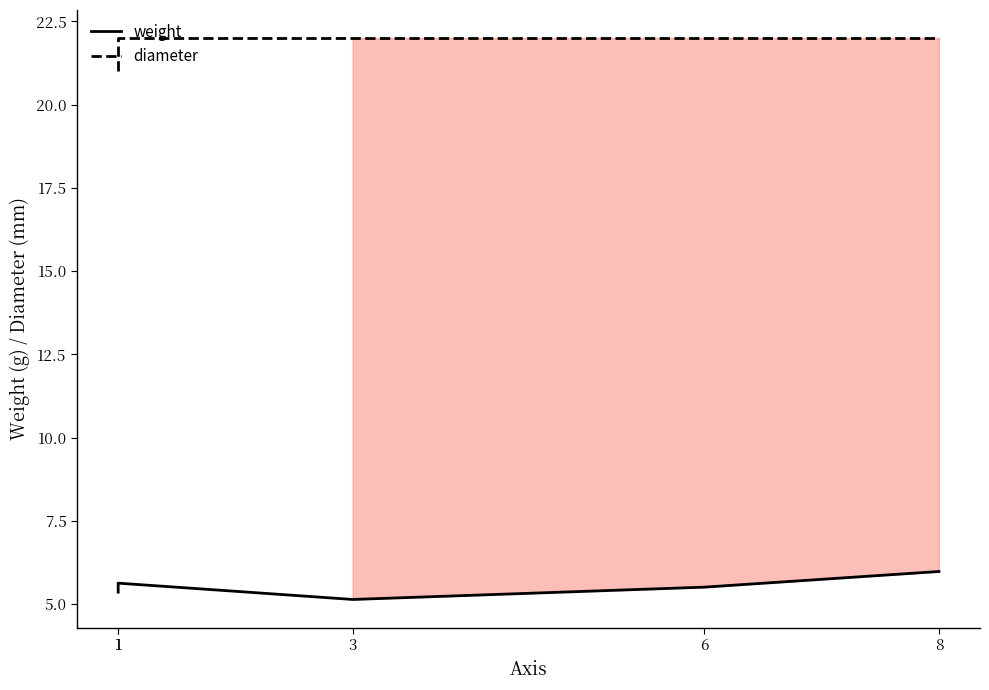

Does the chart have visible grid lines?

No